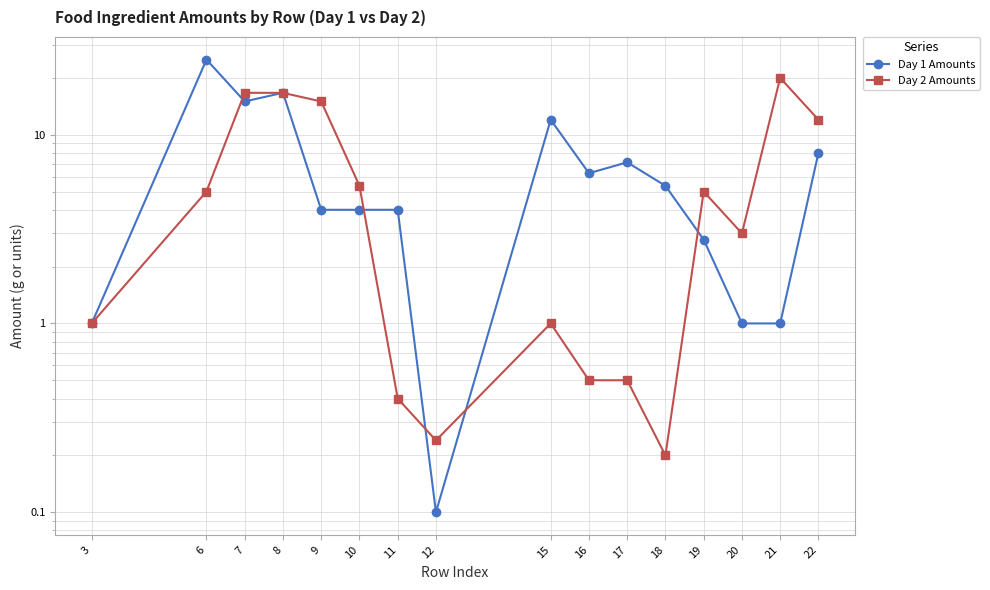

How many intersections are there between Day 1 Amounts and Day 2 Amounts?

7